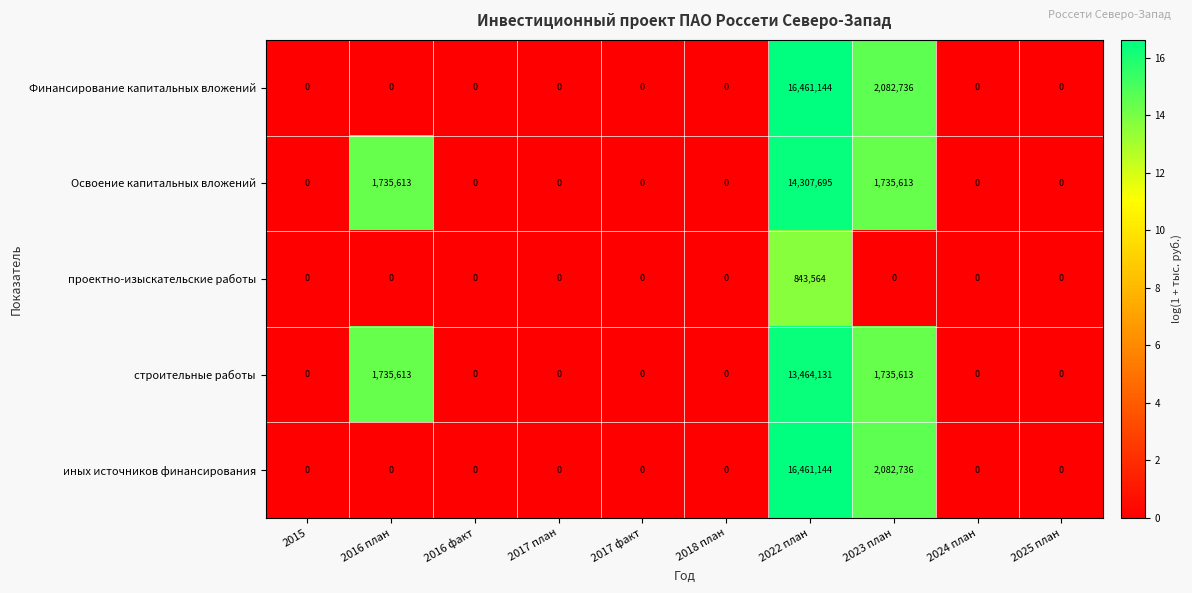

Is it true that строительные работы equals 0 at 2017 факт?

True